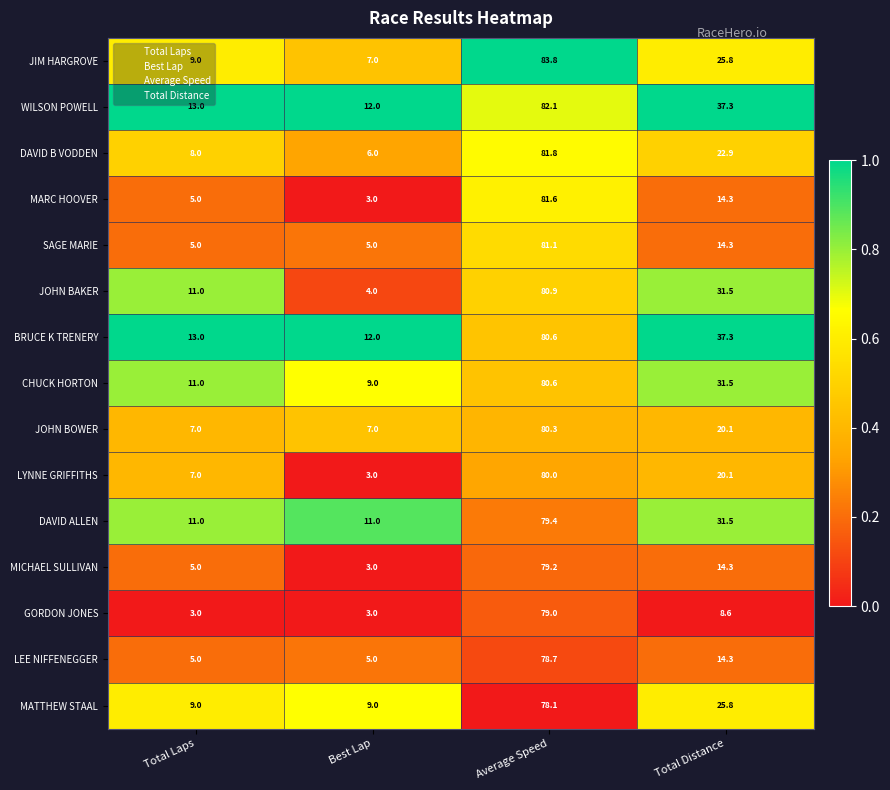

What is the sum of the SAGE MARIE values at Best Lap and Total Laps?

10.0